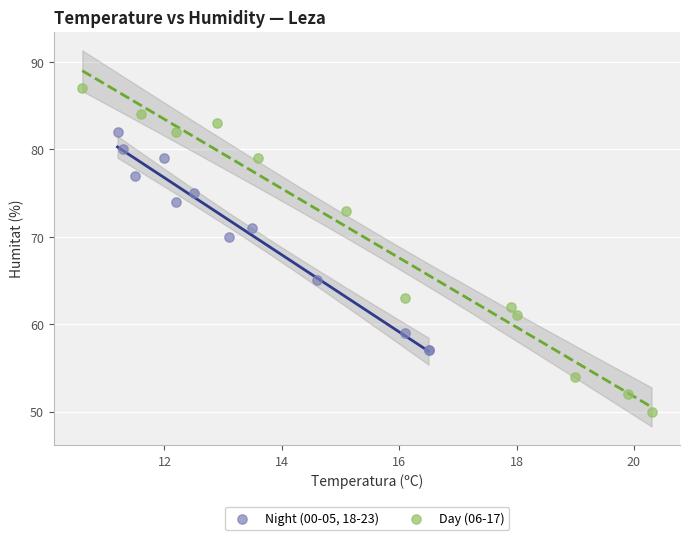

Which series reaches the minimum Y coordinate?

Day (06-17)